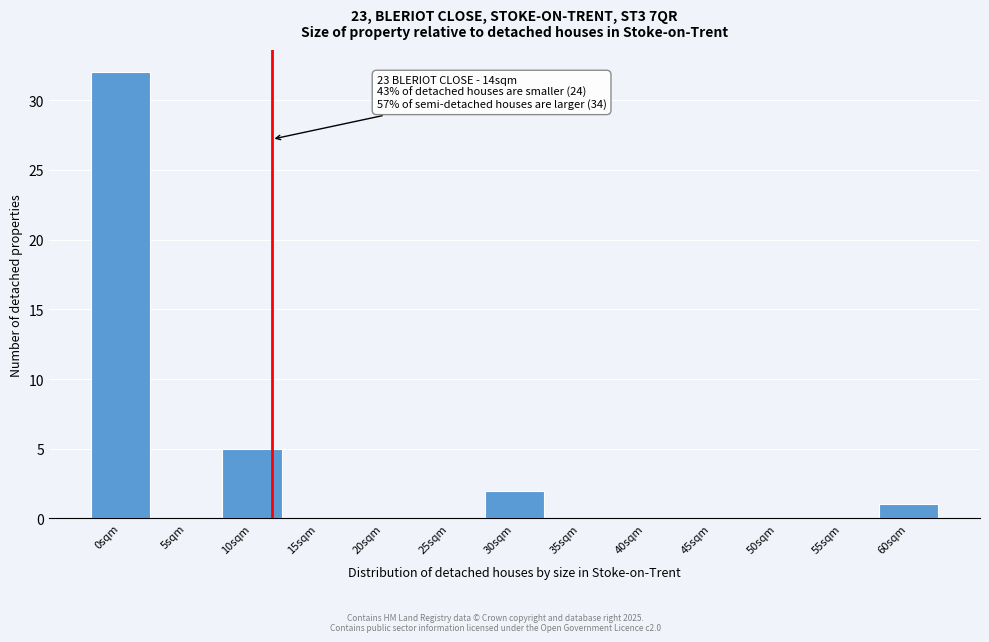

Reading right to left, what are all the values shown in this chart?

60sqm=1	55sqm=0	50sqm=0	45sqm=0	40sqm=0	35sqm=0	30sqm=2	25sqm=0	20sqm=0	15sqm=0	10sqm=5	5sqm=0	0sqm=32